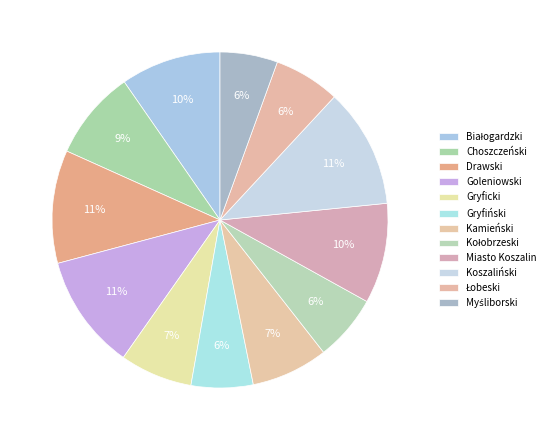

Between Koszaliński and Białogardzki, which is larger?

Koszaliński